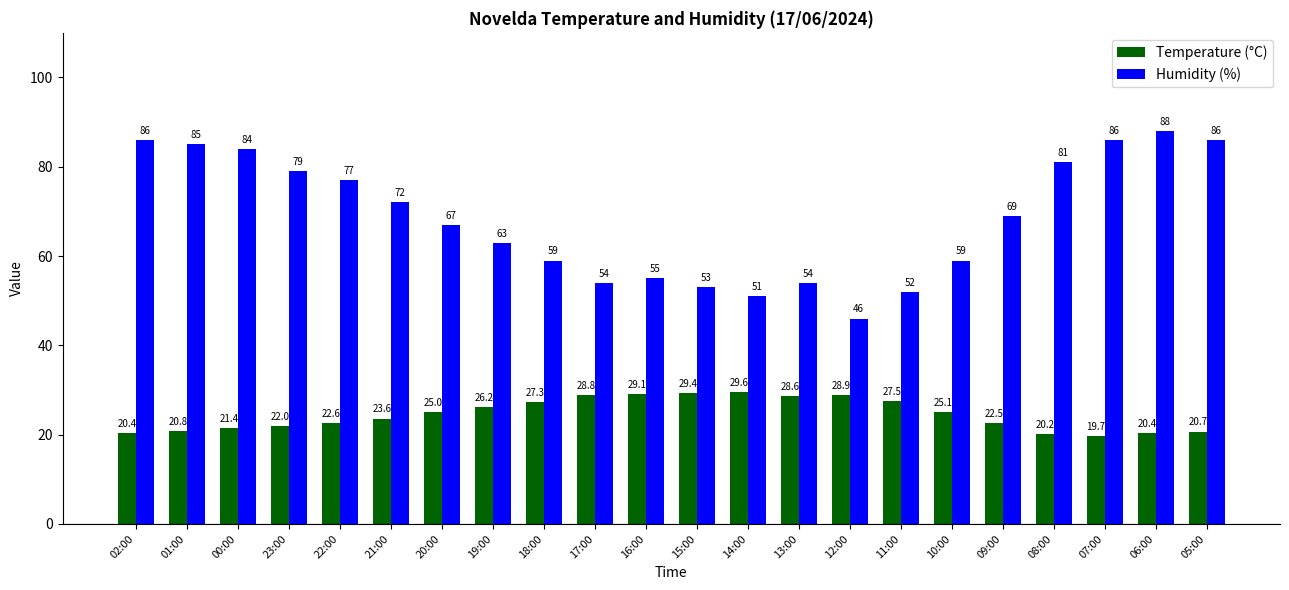

Rank the series at 20:00 from highest to lowest value.

Humidity (%), Temperature (°C)